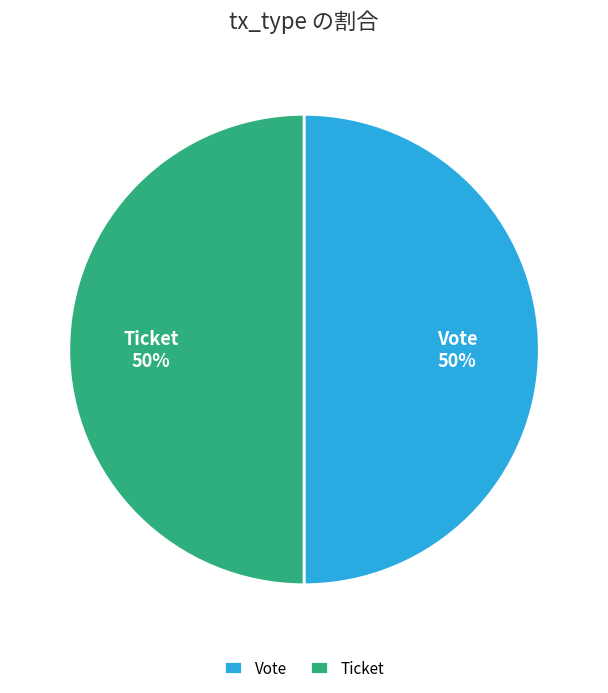

To the nearest percent, what is the combined percentage of Vote and Ticket?

100%